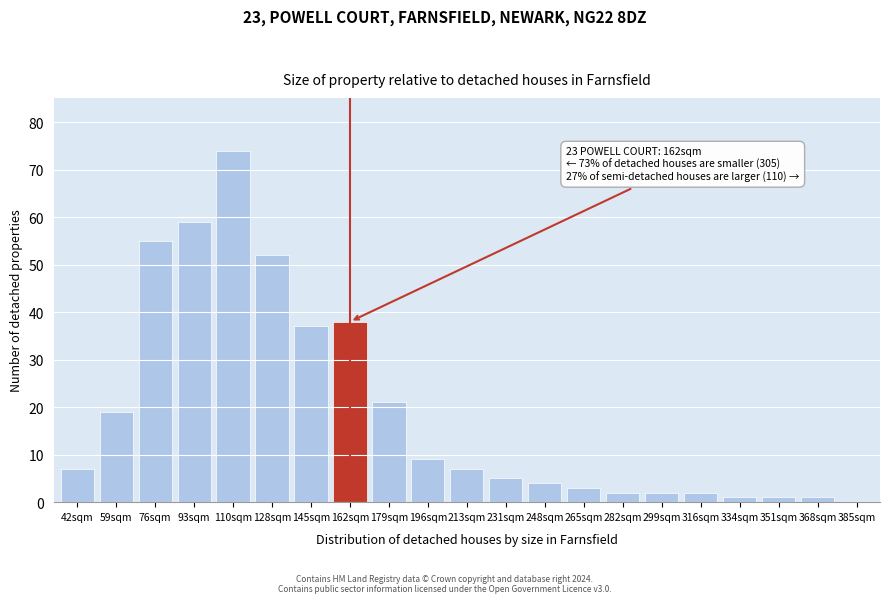

Reading left to right, transcribe all the data shown in this chart.

42sqm=7	59sqm=19	76sqm=55	93sqm=59	110sqm=74	128sqm=52	145sqm=37	162sqm=38	179sqm=21	196sqm=9	213sqm=7	231sqm=5	248sqm=4	265sqm=3	282sqm=2	299sqm=2	316sqm=2	334sqm=1	351sqm=1	368sqm=1	385sqm=0